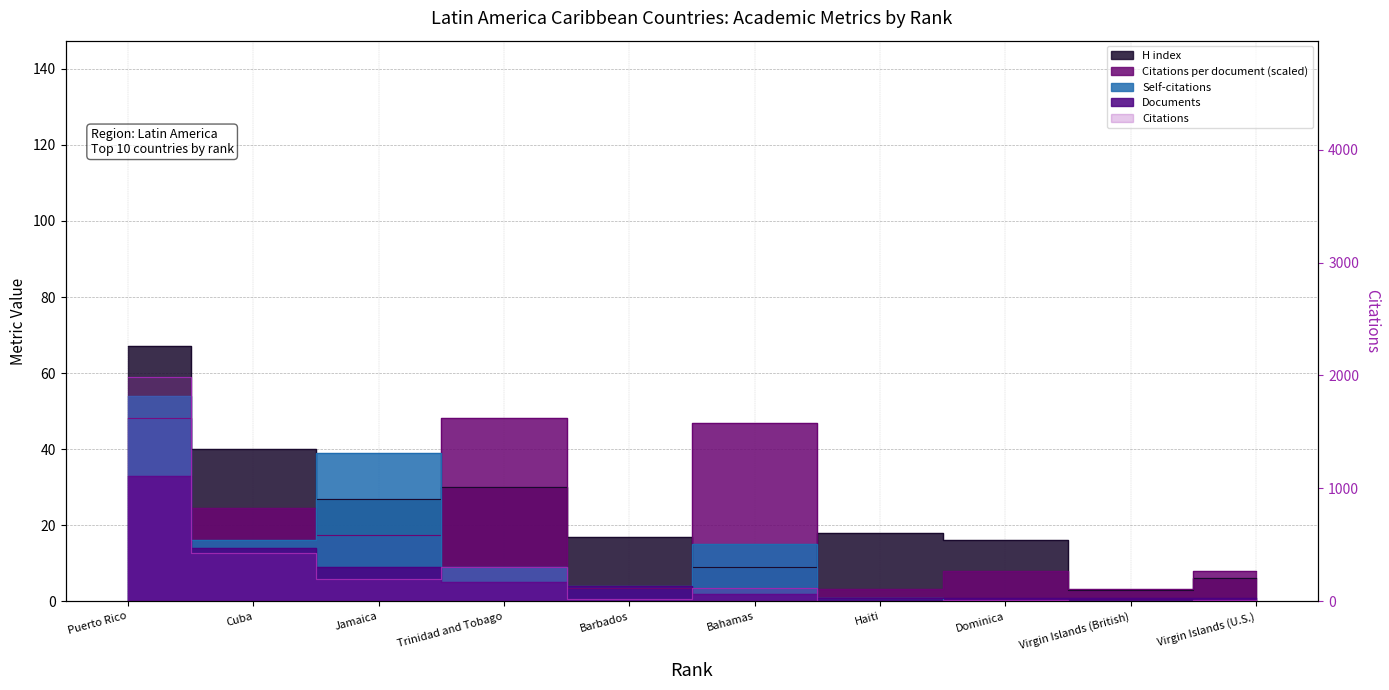

List the series in order of their peak value, lowest first.

Documents, Citations per document, Self-citations, H index, Citations